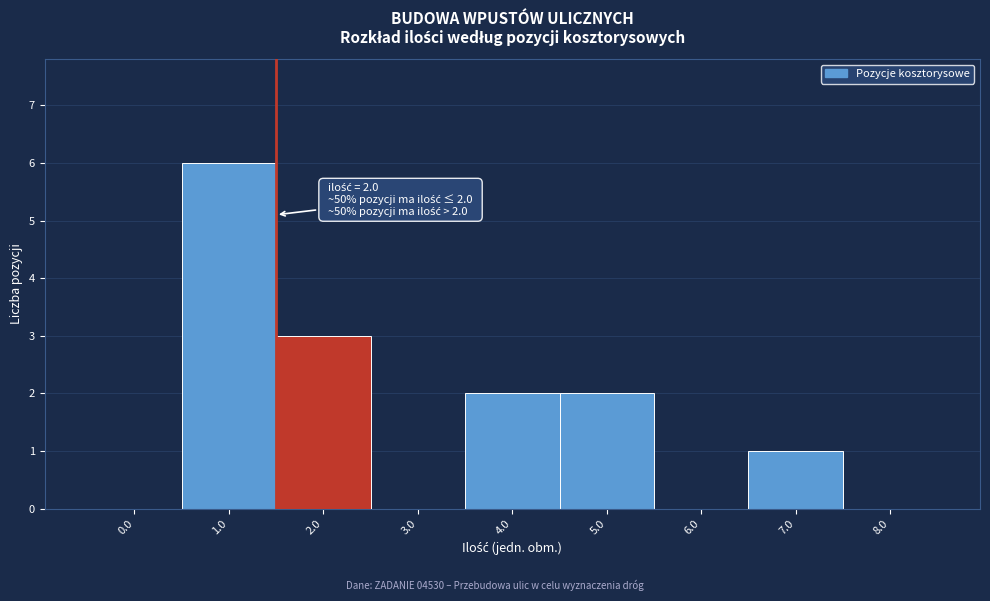

Reading right to left, transcribe all the data shown in this chart.

8.0=0	7.0=1	6.0=0	5.0=2	4.0=2	3.0=0	2.0=3	1.0=6	0.0=0